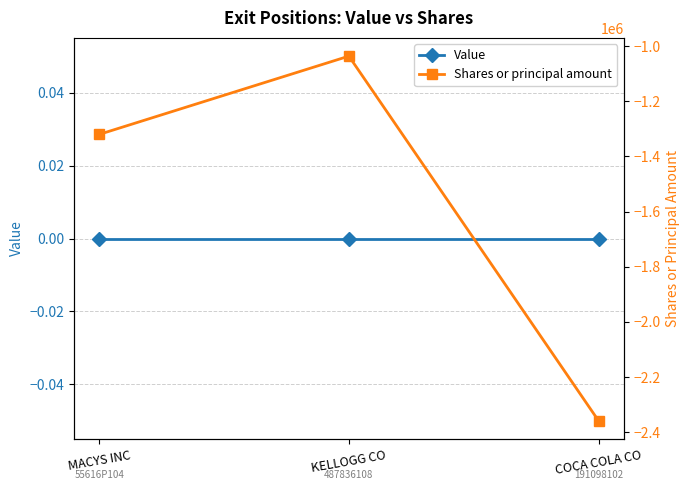

What is the smallest value displayed?

-2358425